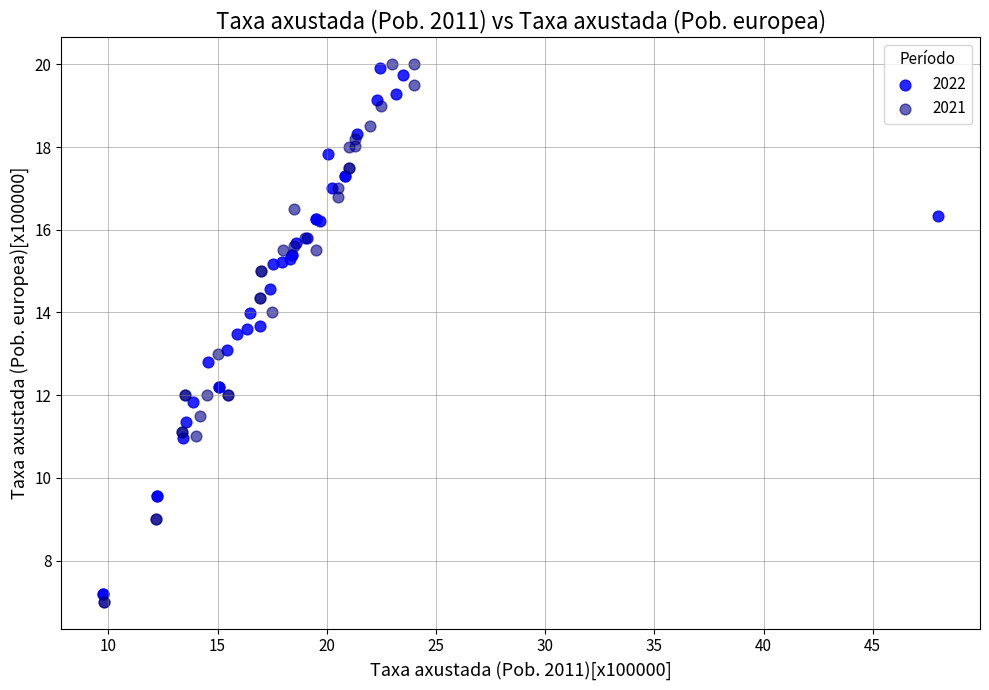

What are all the series names shown in the legend?

2022, 2021